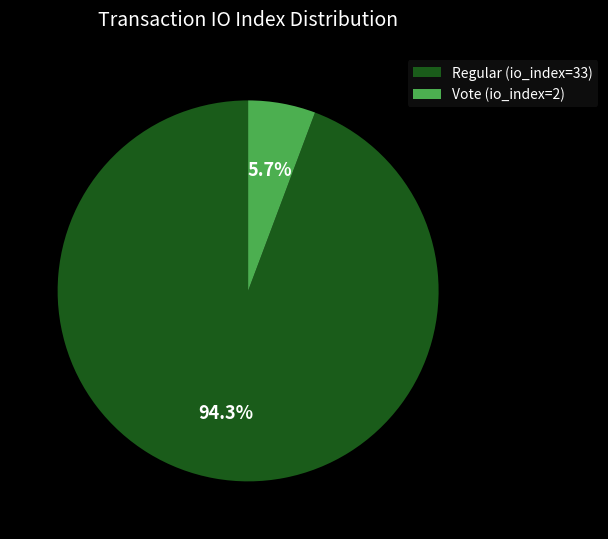

What percentage is the Regular (io_index=33) slice, to the nearest percent?

94%